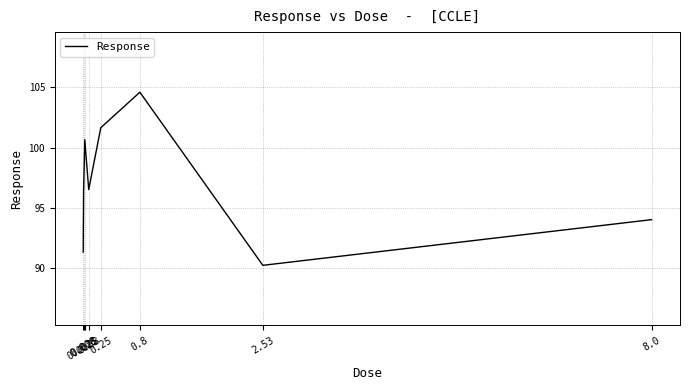

What is the sum of the values at 8.0 and 0.25?

195.7